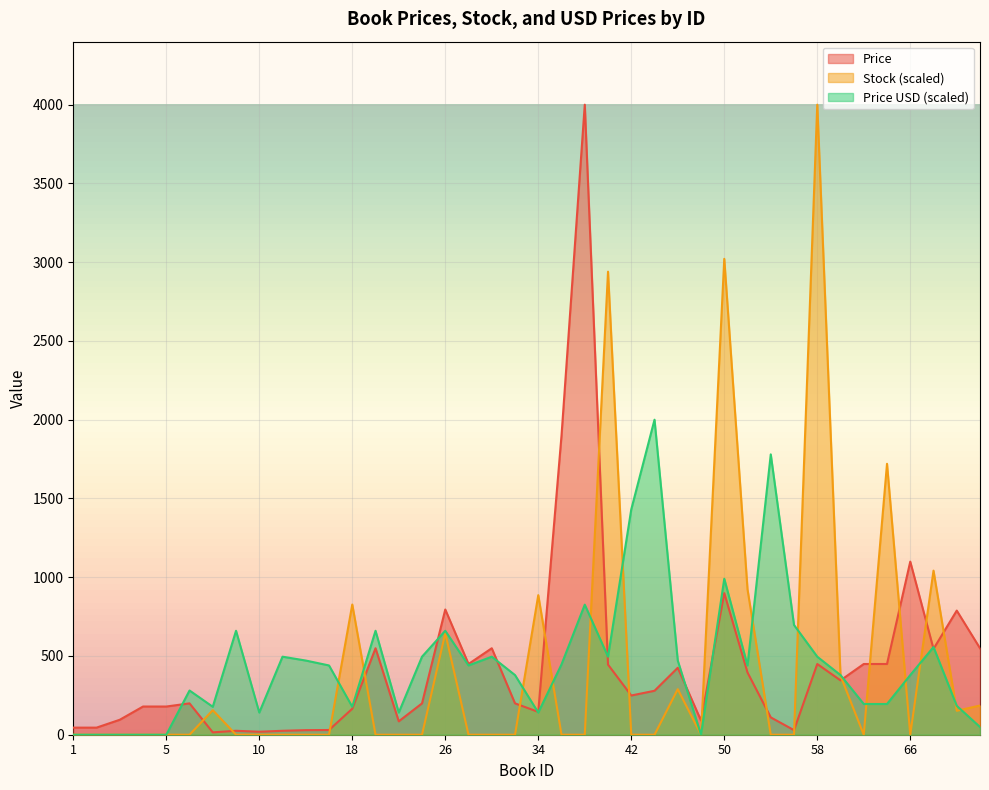

How many lines are shown in the chart?

3